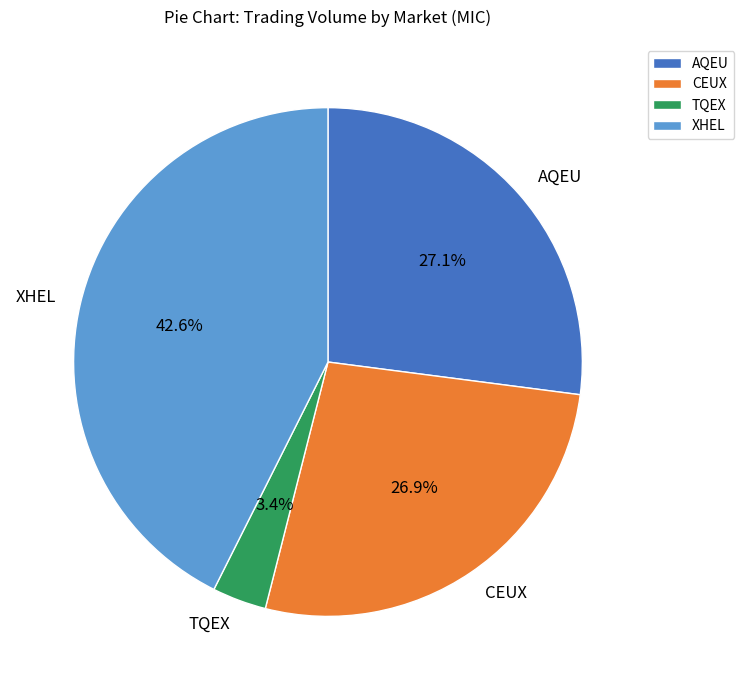

To the nearest percent, what portion does TQEX represent?

3%